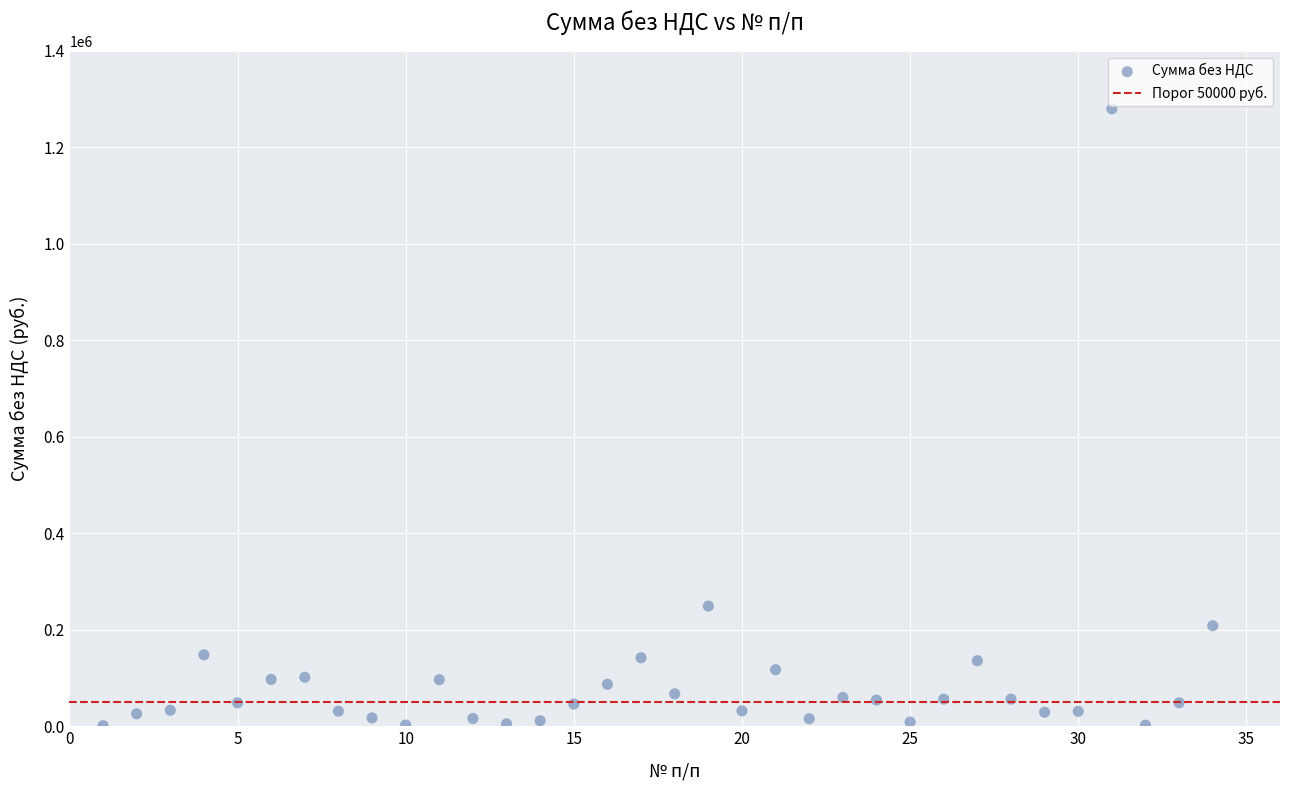

What is the range of Y values (max minus min)?

1278195.5